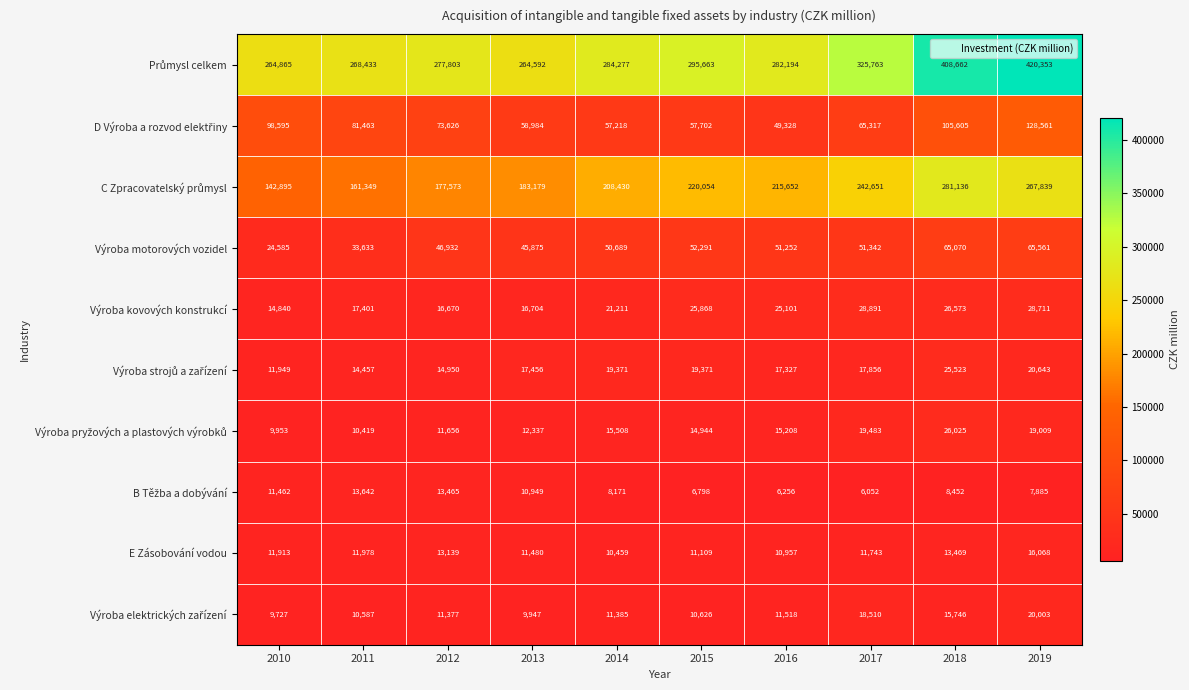

What is the total value across all series at 2018?

976261